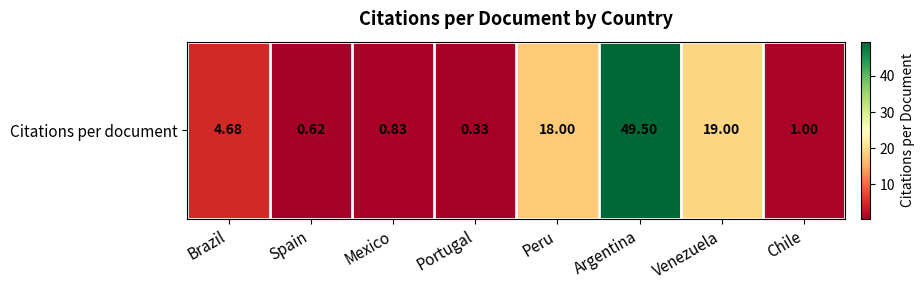

List the labels in order of value, largest first.

Argentina, Venezuela, Peru, Brazil, Chile, Mexico, Spain, Portugal